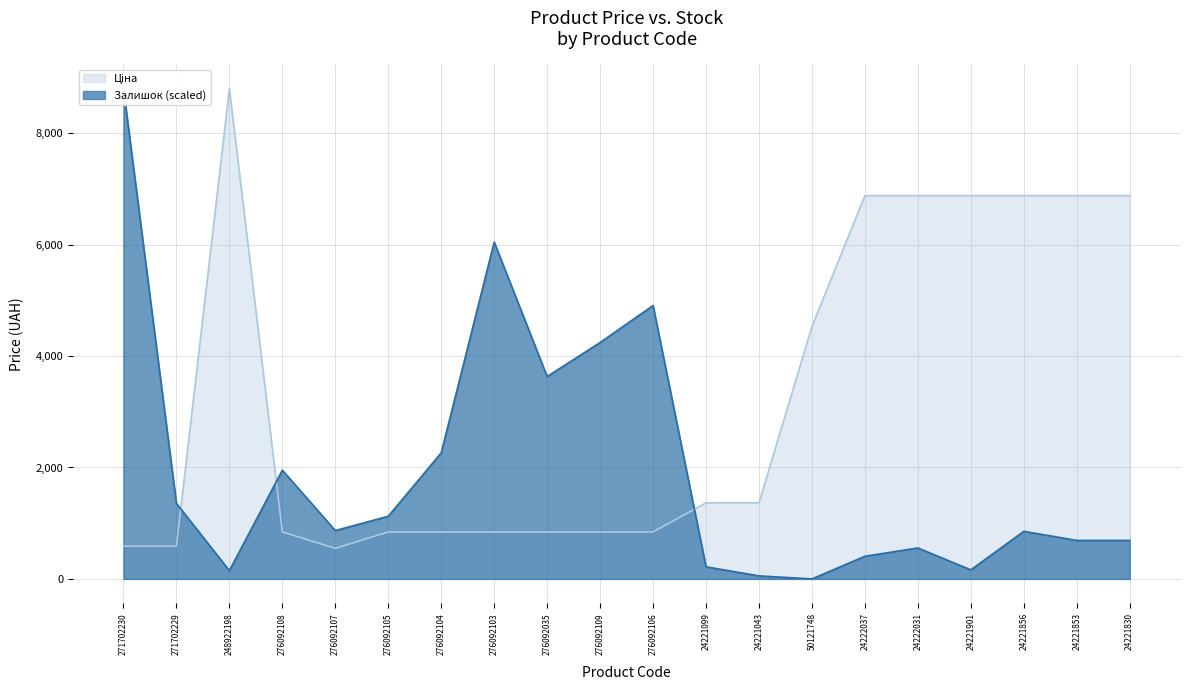

Rank the categories by Залишок value from highest to lowest.

271702230, 276092103, 276092106, 276092109, 276092035, 276092104, 276092108, 271702229, 276092105, 276092107, 24221856, 24221853, 24221830, 24222031, 24222037, 24221099, 24221901, 248922198, 24221043, 50121748